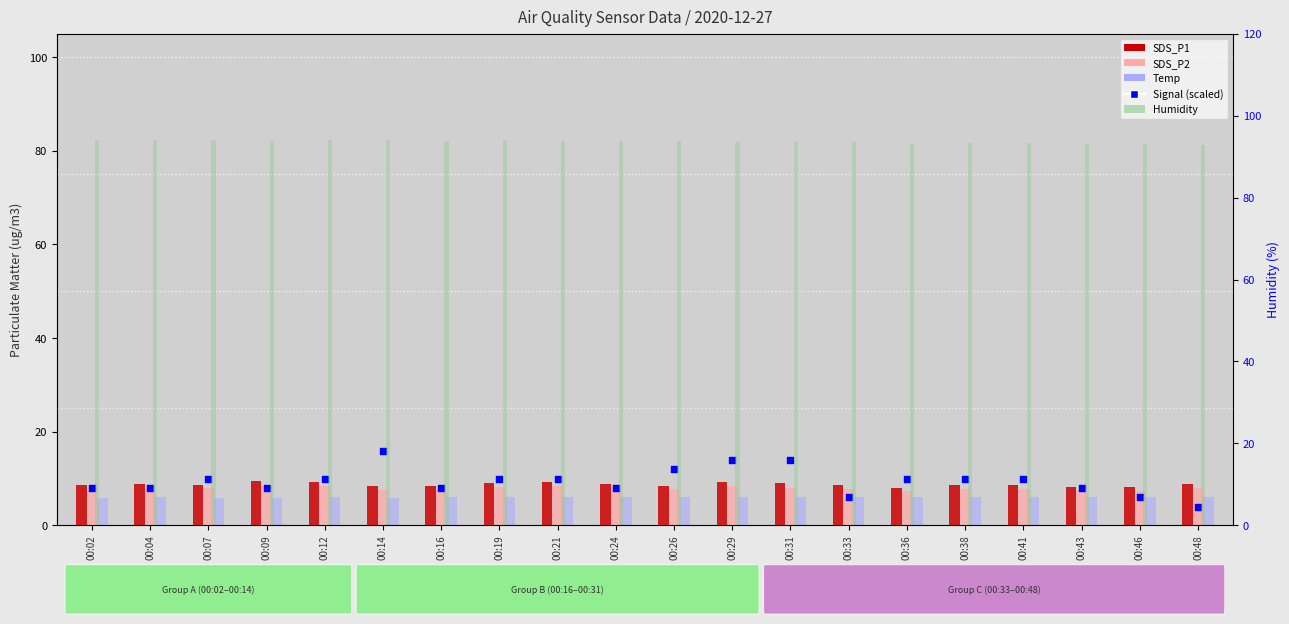

What are all the series names shown in the legend?

SDS_P1, SDS_P2, Temp, Signal (scaled), Humidity